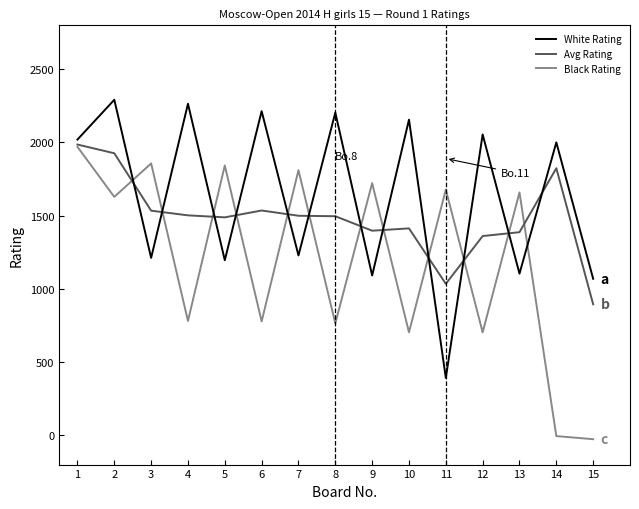

Between 3 and 8, which series saw the biggest shift?

Black Rating